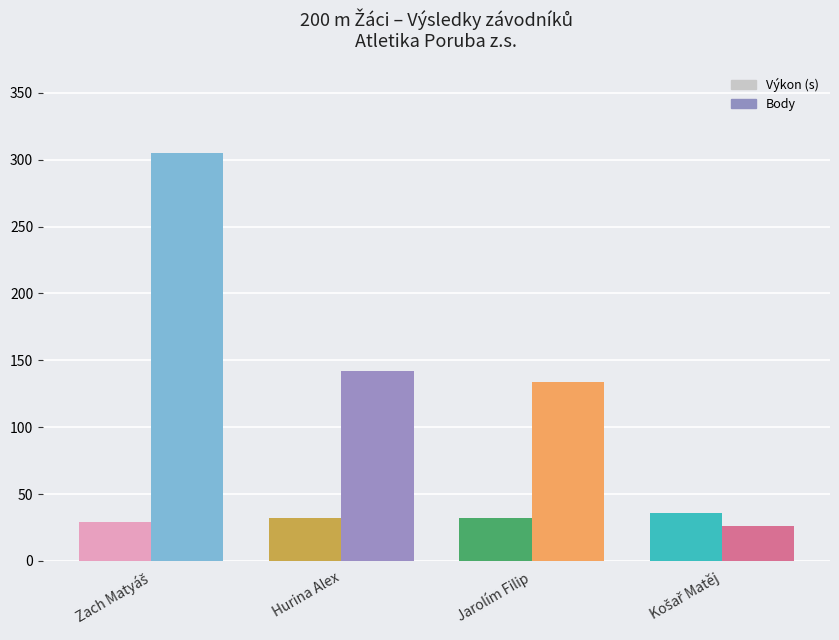

Are the bars grouped side by side (vs. stacked)?

Yes